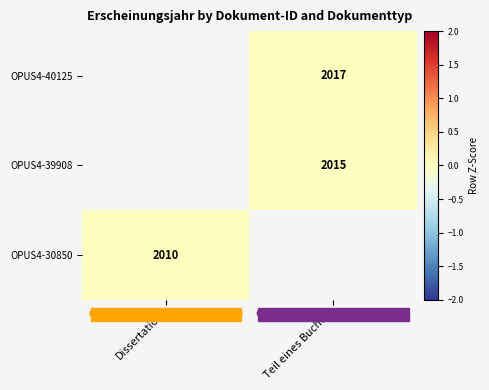

The value of OPUS4-40125 at Teil eines Buches is 1290. True or false?

False